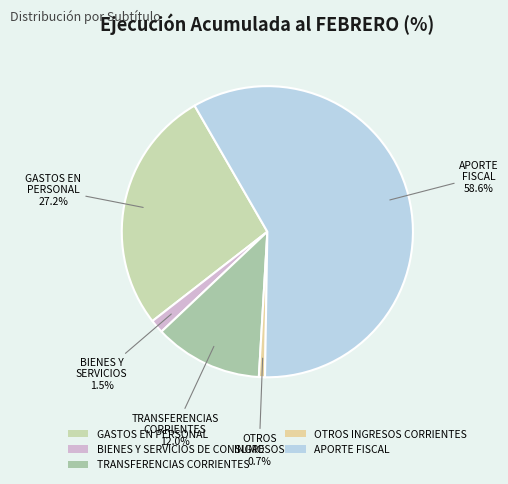

To the nearest percent, what is the difference between the TRANSFERENCIAS CORRIENTES and BIENES Y SERVICIOS DE CONSUMO slice percentages?

11%